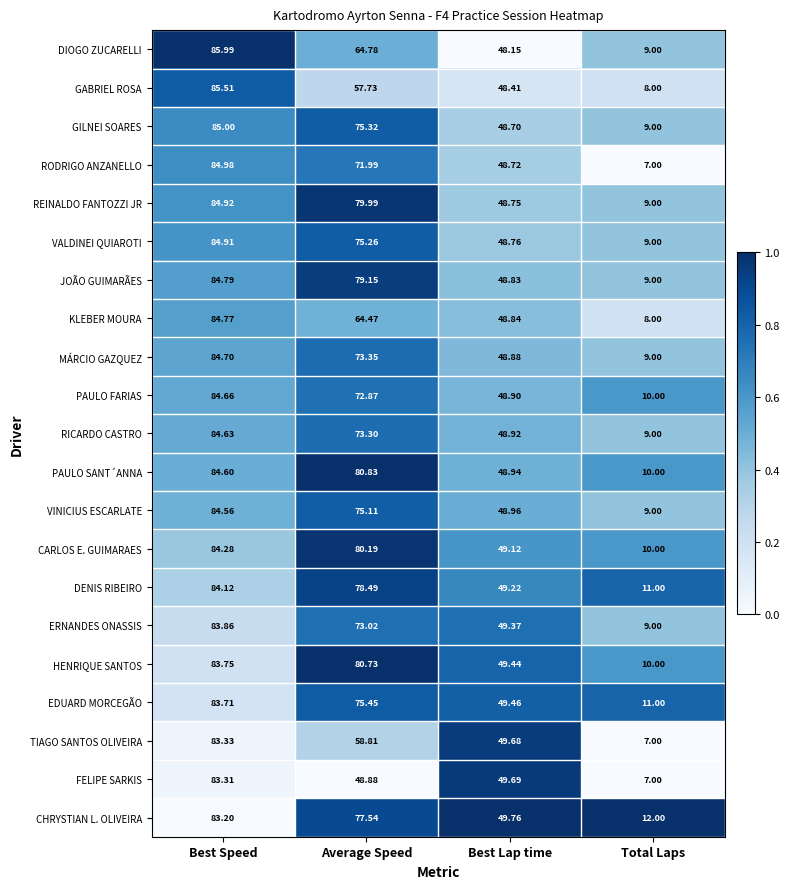

How many series are shown in this chart?

21